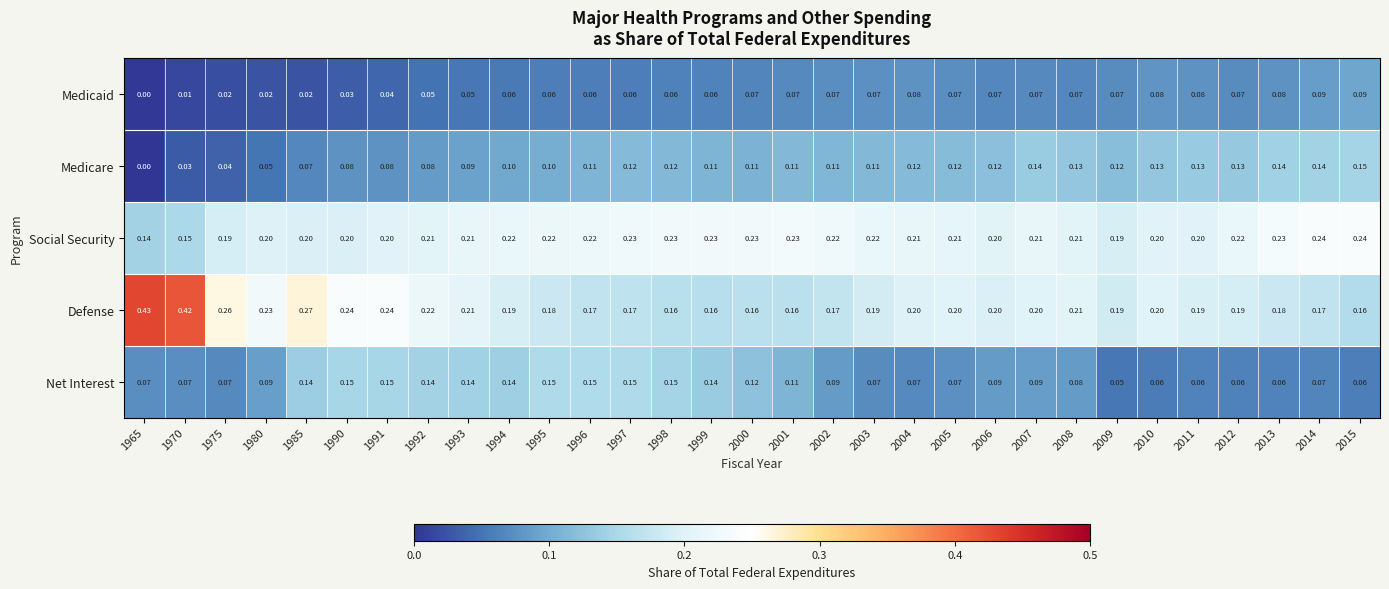

Is the value of Medicare at 1991 greater than the value of Defense at 2006?

No